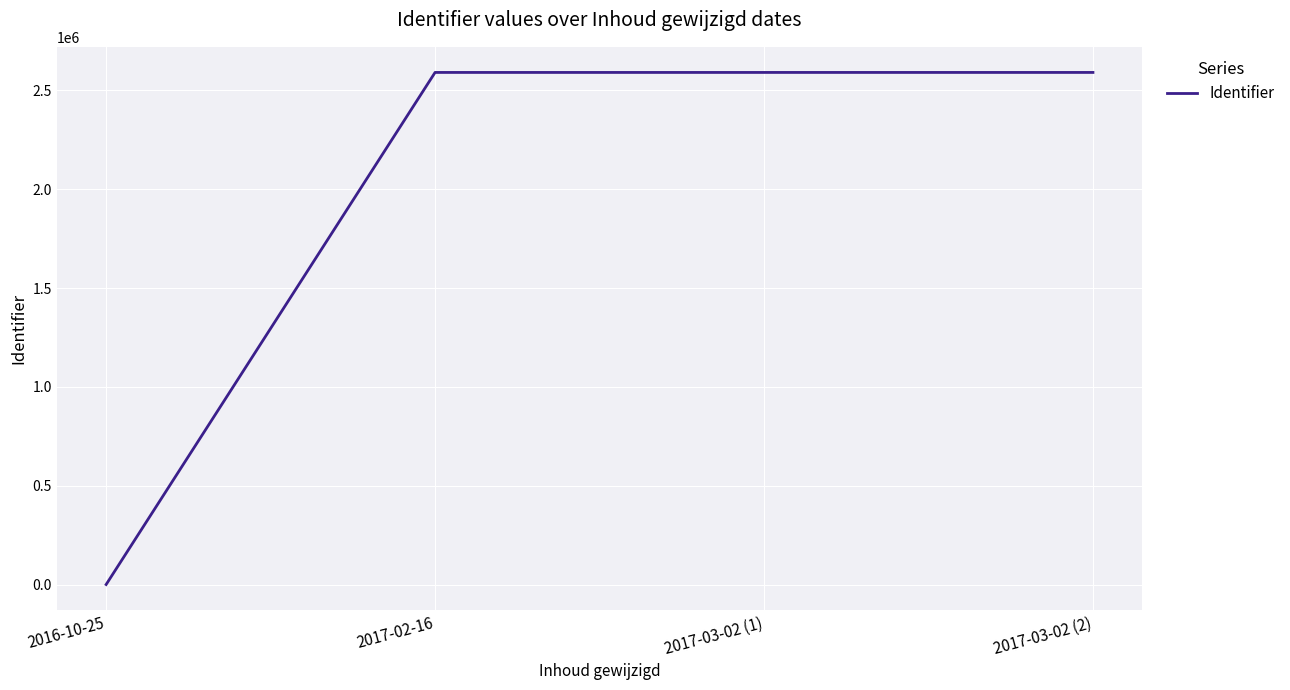

What is the average value?

1943139